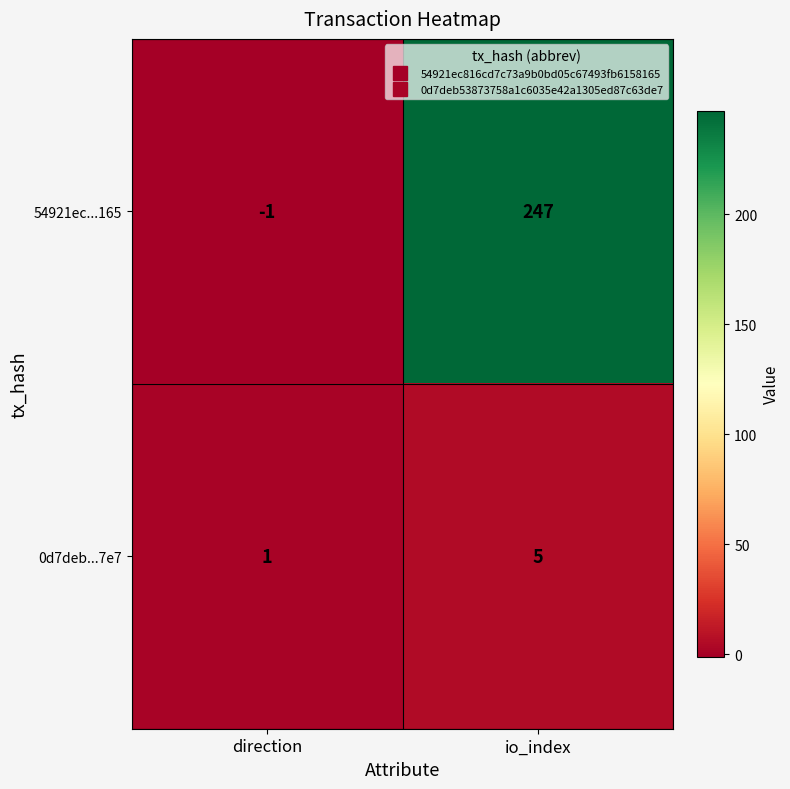

What is the spread (max minus min) of values at io_index?

242